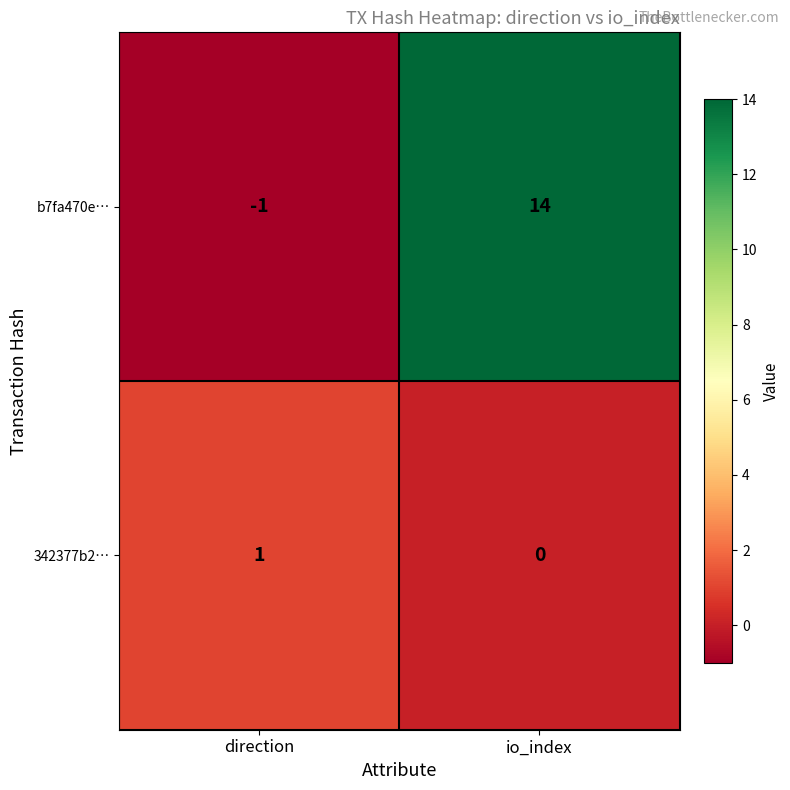

What is the difference between the maximum and minimum values in the b7fa470e… series?

15